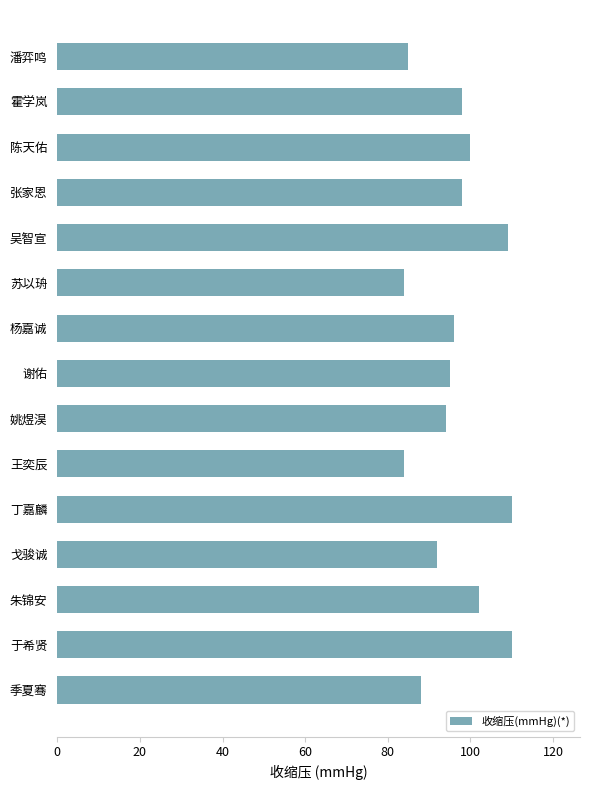

How many bars are there in total?

15